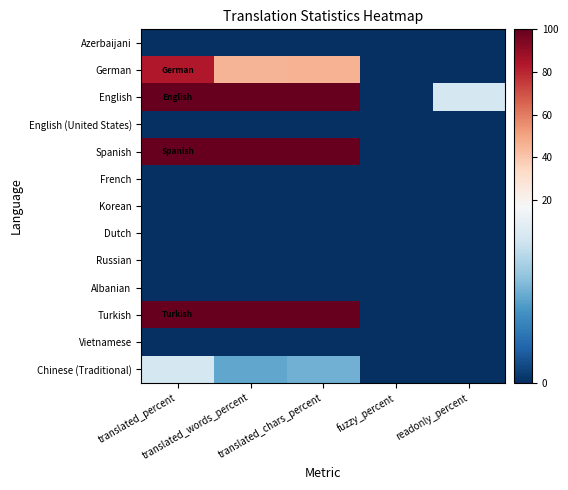

Which series changed the most between translated_chars_percent and fuzzy_percent?

English